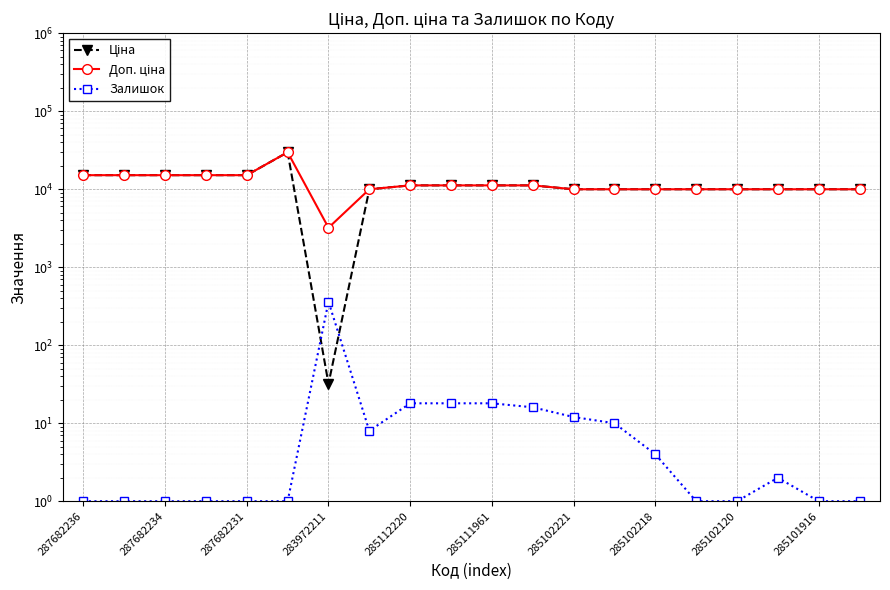

Is it true that Ціна equals 9975.0 at 15?

True